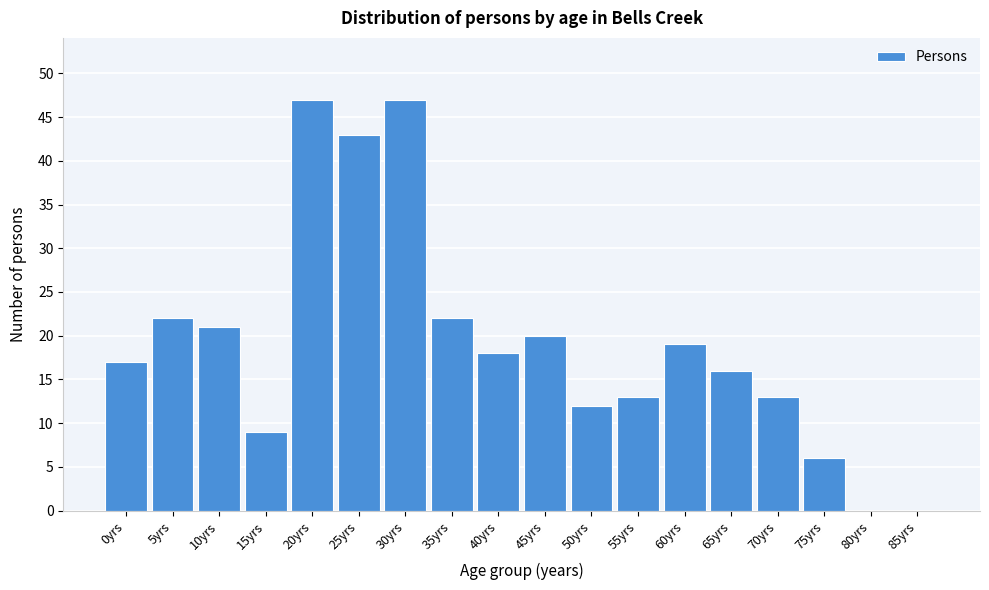

Reading left to right, transcribe all the data shown in this chart.

0yrs=17	5yrs=22	10yrs=21	15yrs=9	20yrs=47	25yrs=43	30yrs=47	35yrs=22	40yrs=18	45yrs=20	50yrs=12	55yrs=13	60yrs=19	65yrs=16	70yrs=13	75yrs=6	80yrs=0	85yrs=0